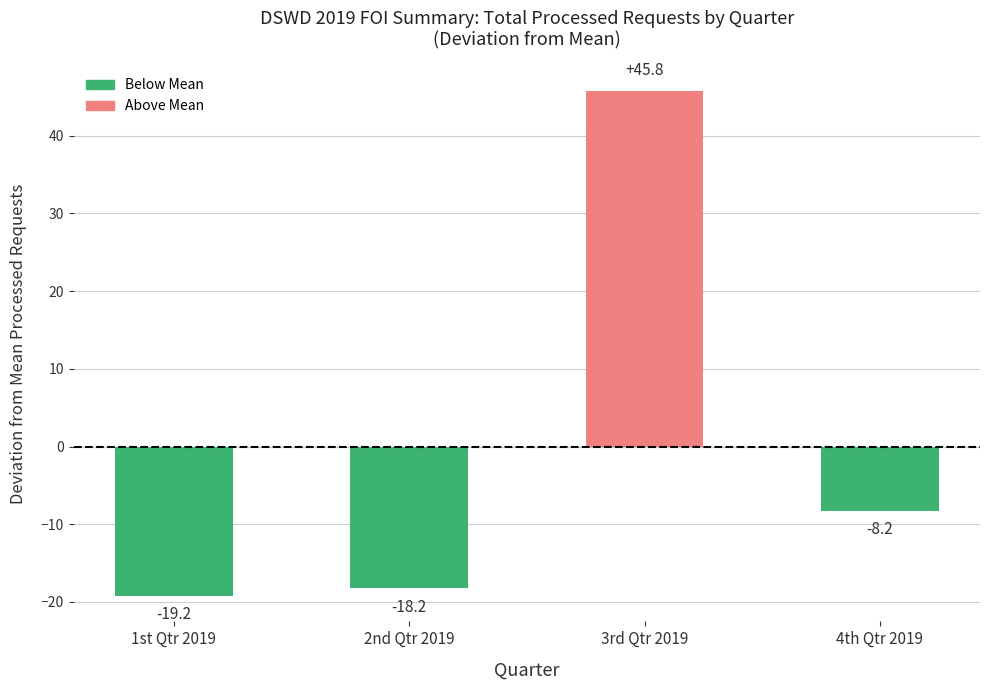

List the labels in order of value, smallest first.

1st Qtr 2019, 2nd Qtr 2019, 4th Qtr 2019, 3rd Qtr 2019